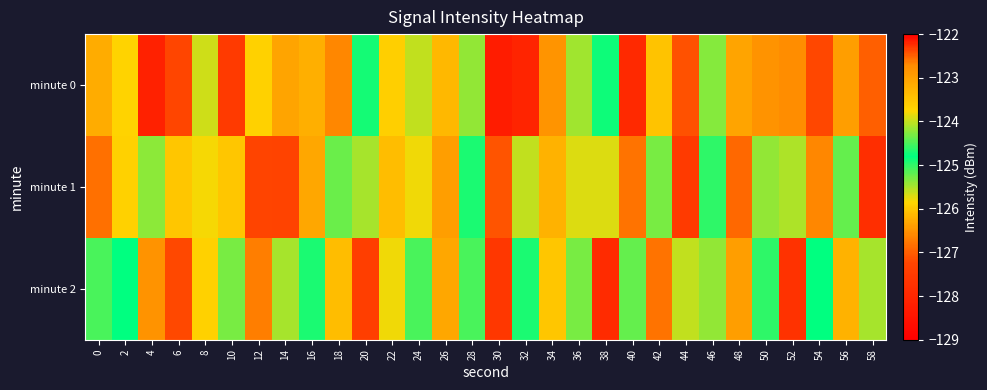

Between 48 and 52, which is larger?

48